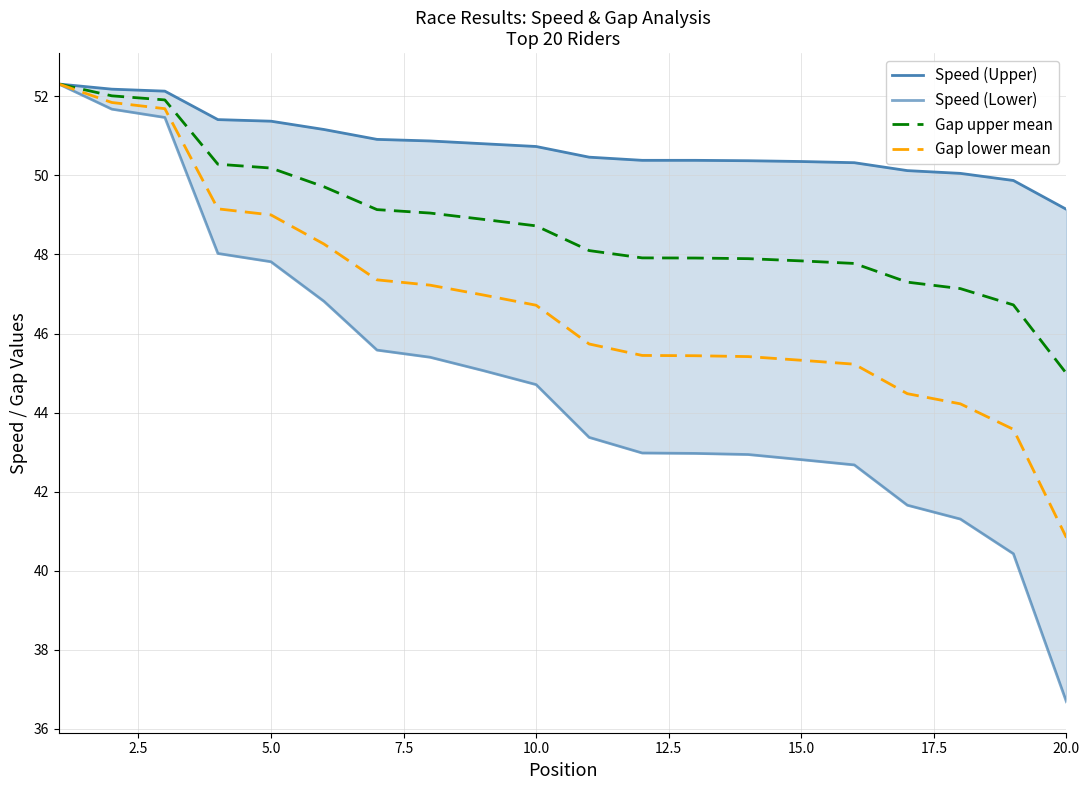

The Gap lower mean series shows 45.3 at 15.0. True or false?

True